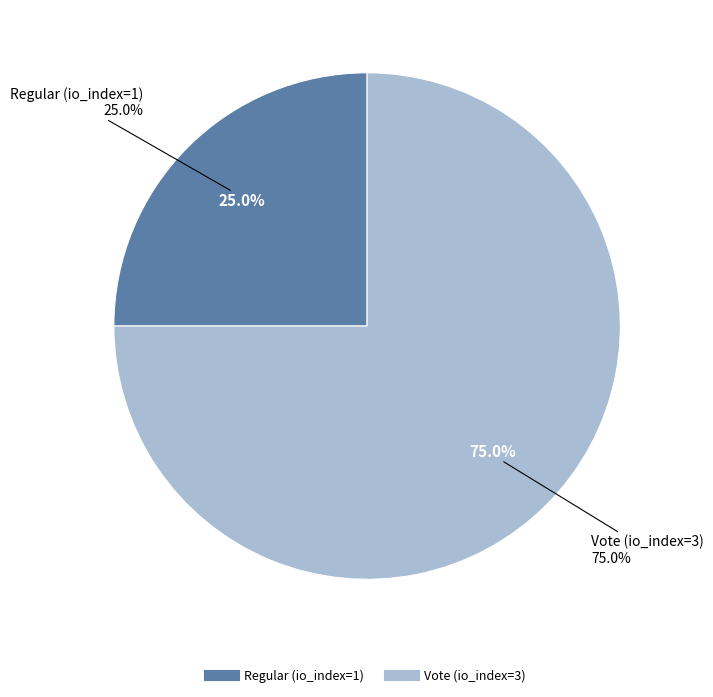

How many segments does this pie chart have?

2